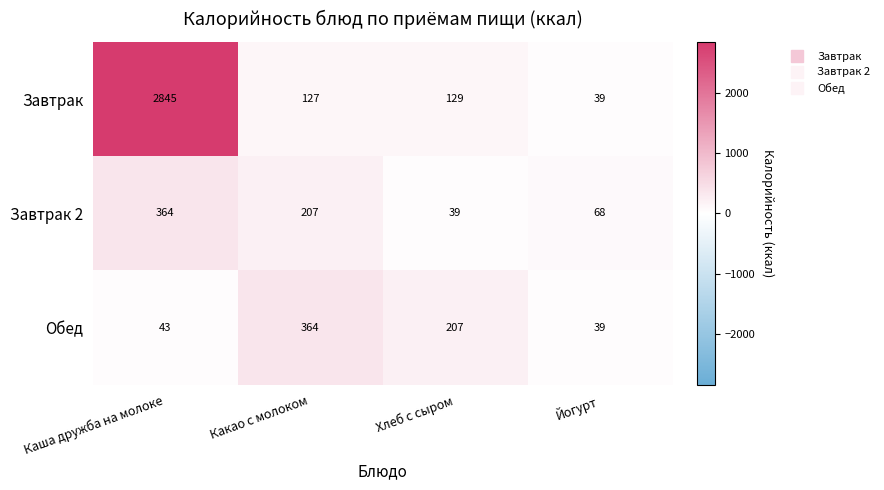

Reading left to right, list all the values displayed in this chart.

Завтрак: Каша дружба на молоке=2845	Какао с молоком=127	Хлеб с сыром=129	Йогурт=39
Завтрак 2: Каша дружба на молоке=364	Какао с молоком=207	Хлеб с сыром=39	Йогурт=68
Обед: Каша дружба на молоке=43	Какао с молоком=364	Хлеб с сыром=207	Йогурт=39